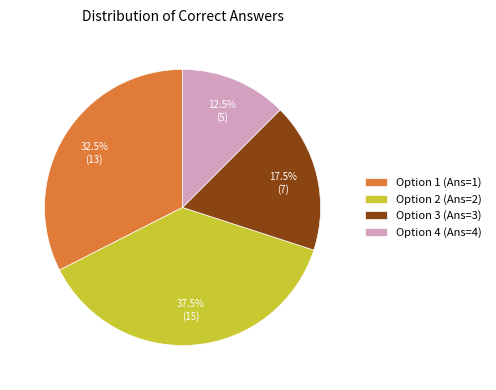

Approximately how many times larger is the value at Option 4 (Ans=4) compared to Option 1 (Ans=1)?

0.4